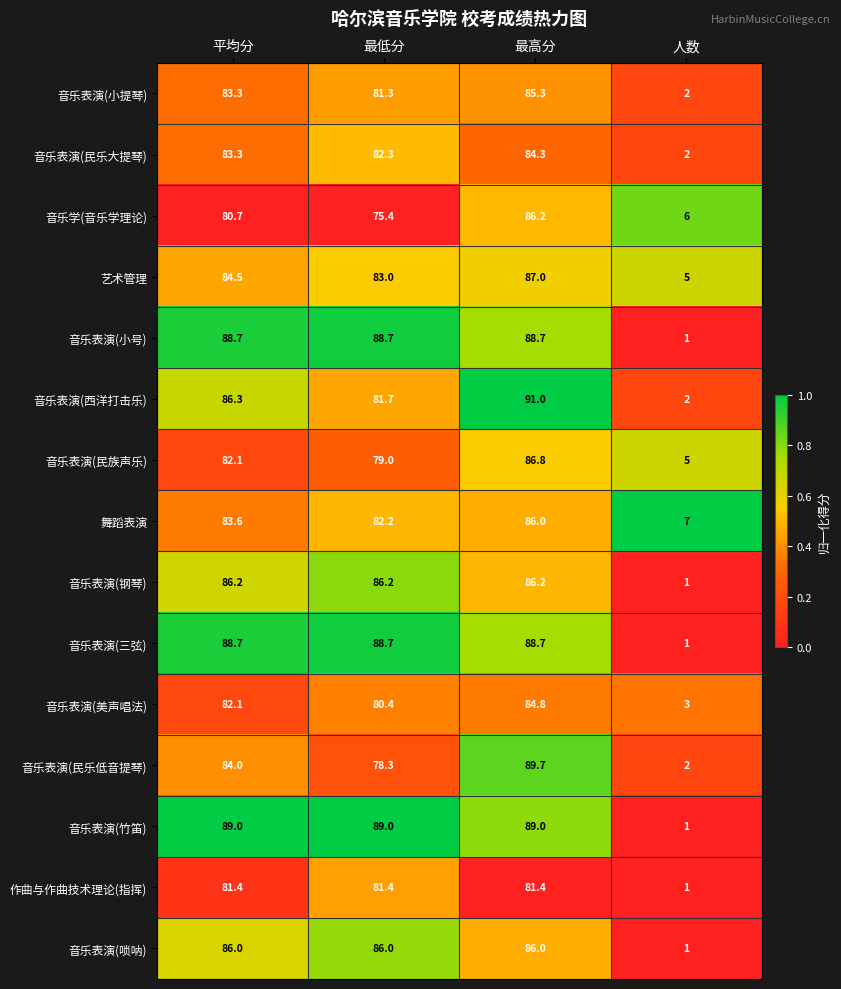

List the labels in order of 音乐学(音乐学理论) value, largest first.

最高分, 平均分, 最低分, 人数